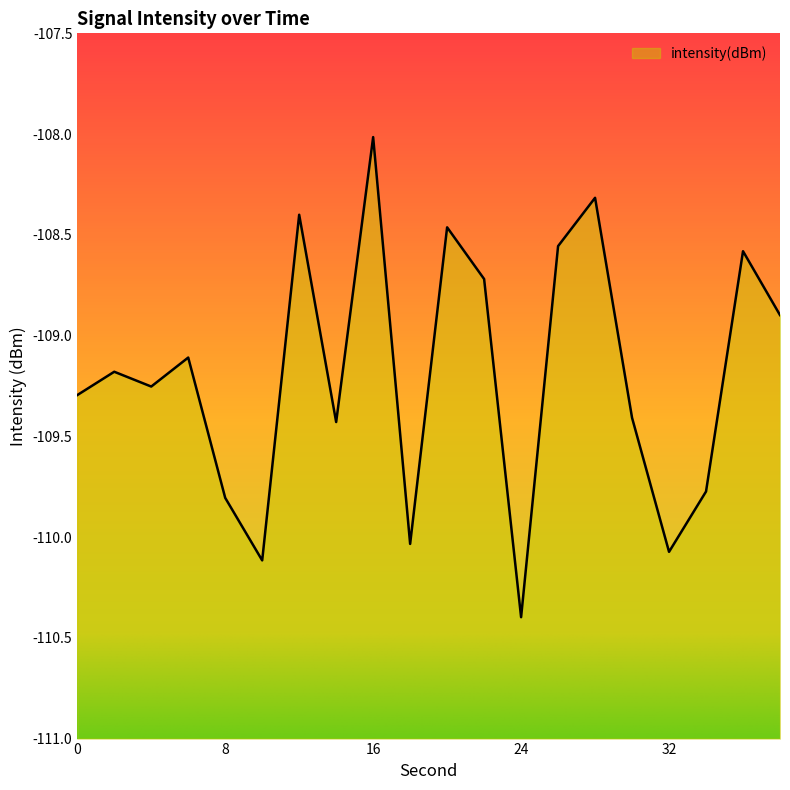

Rank the categories by value from highest to lowest.

16, 28, 12, 20, 26, 36, 22, 38, 6, 2, 4, 0, 30, 14, 34, 8, 18, 32, 10, 24